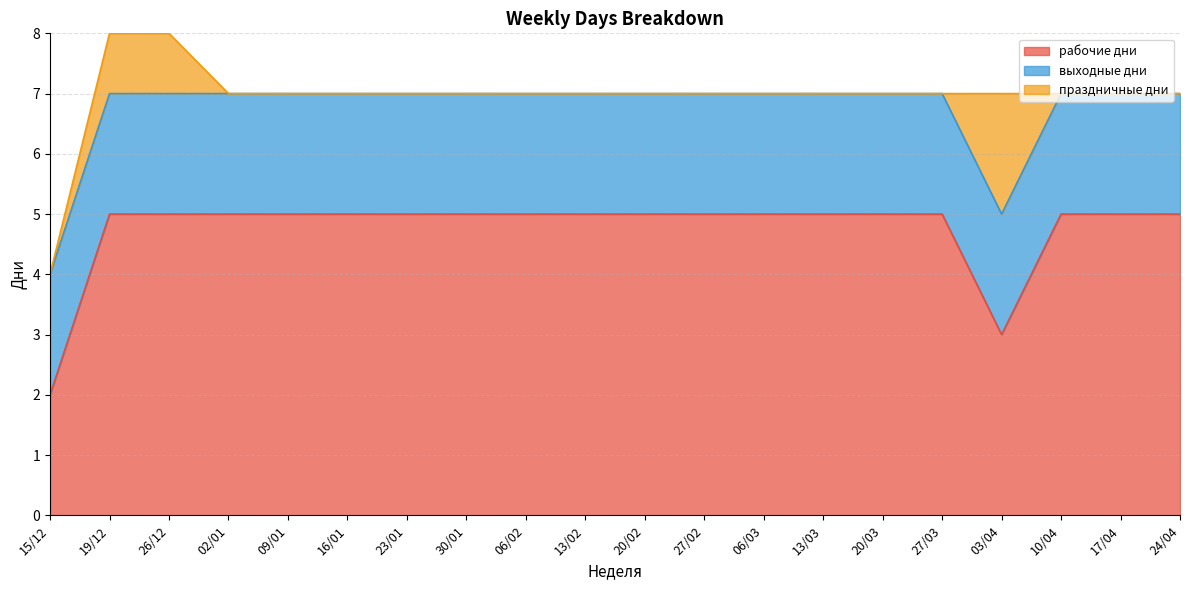

How many lines are shown in the chart?

3